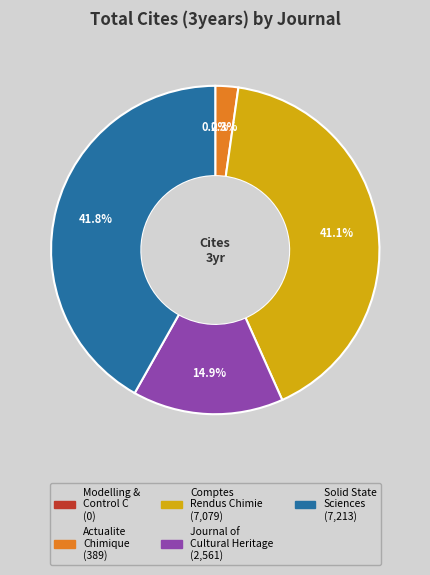

Is it true that Actualite Chimique is 10% of the pie?

False